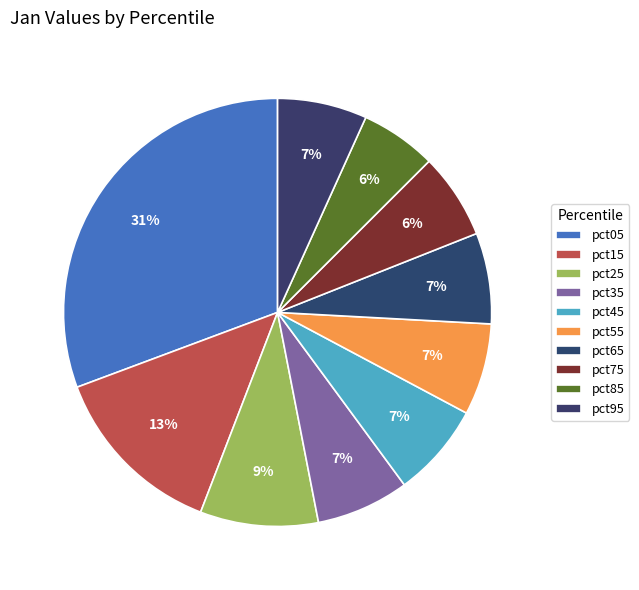

Do pct85 and pct15 together represent more than half of the pie?

No